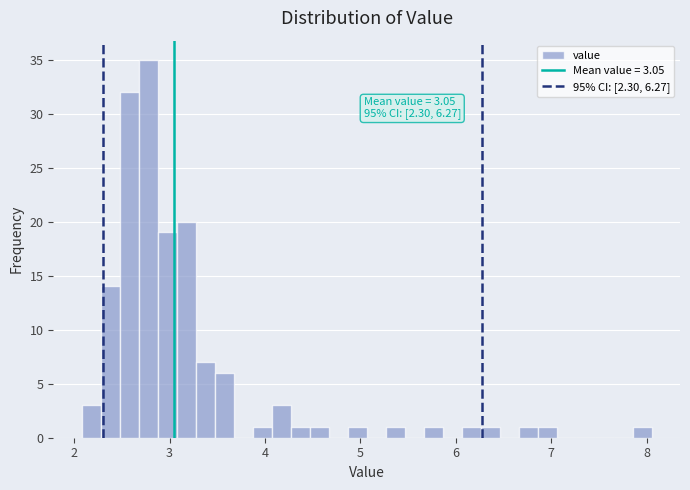

Read against the x-axis, roughly where is the centre of the tallest bar?

2.8